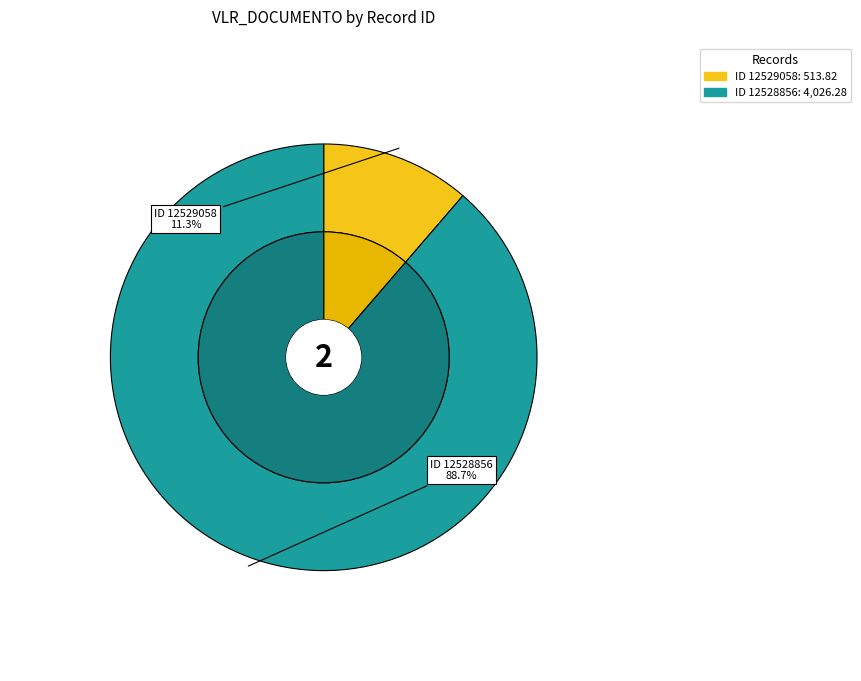

Rank the categories by value from lowest to highest.

12529058, 12528856